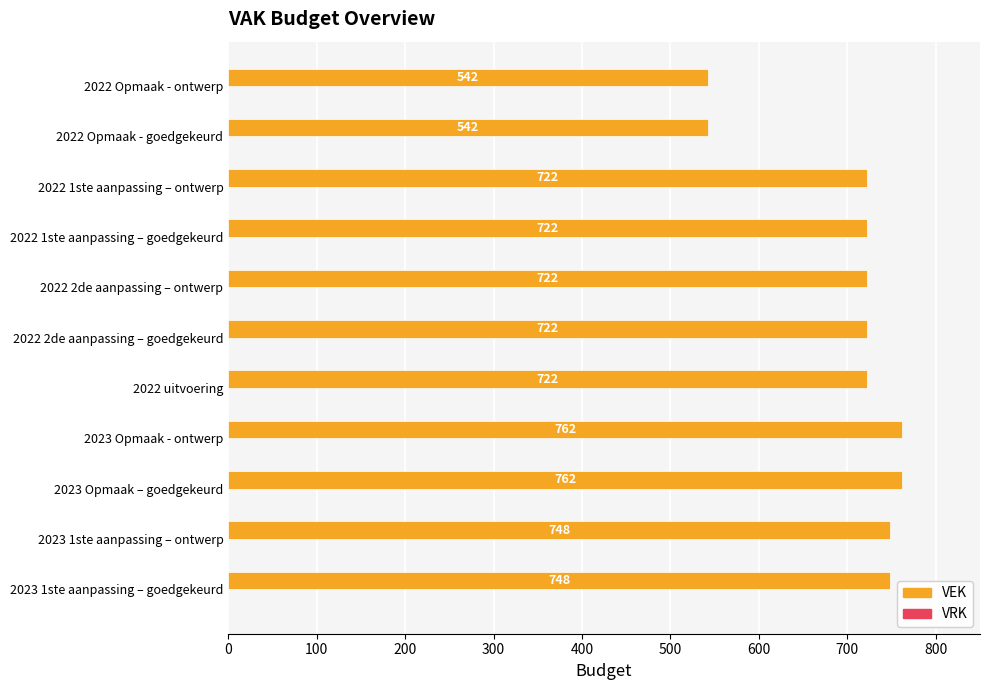

The value at 2022 1ste aanpassing – goedgekeurd is 1292. True or false?

False